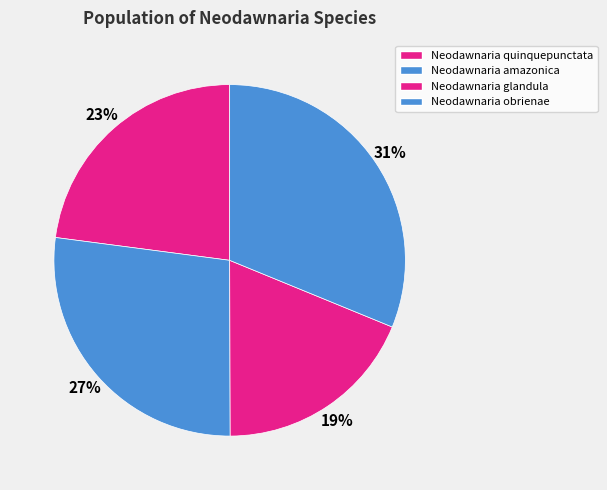

How many slices are in this pie chart?

4